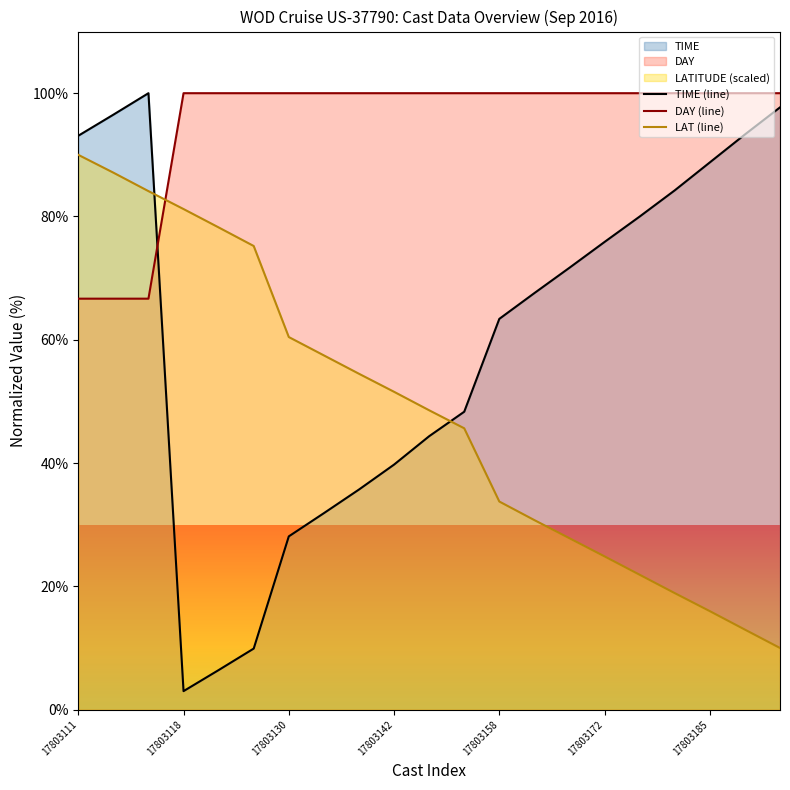

List the series in order of their overall mean, lowest first.

LAT (line), TIME (line), DAY (line)